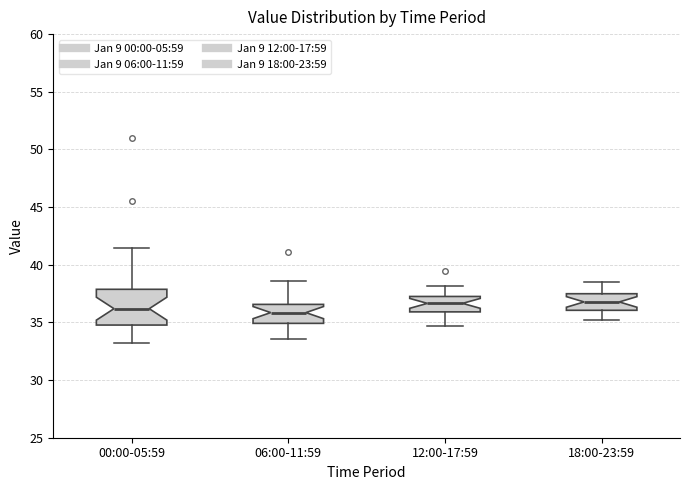

Reading left to right, read every box against the y-axis: the position of its median line, the range the box covers, and the ends of its whiskers. The values are not printed on the chart, so give them approximately, as read against the axis.

00:00-05:59: median 36.0, box 35.0 to 38.0, whiskers 33.0 to 41.5
06:00-11:59: median 36.0, box 35.0 to 36.5, whiskers 33.5 to 38.5
12:00-17:59: median 36.5, box 36.0 to 37.5, whiskers 34.5 to 38.0
18:00-23:59: median 37.0, box 36.0 to 37.5, whiskers 35.0 to 38.5